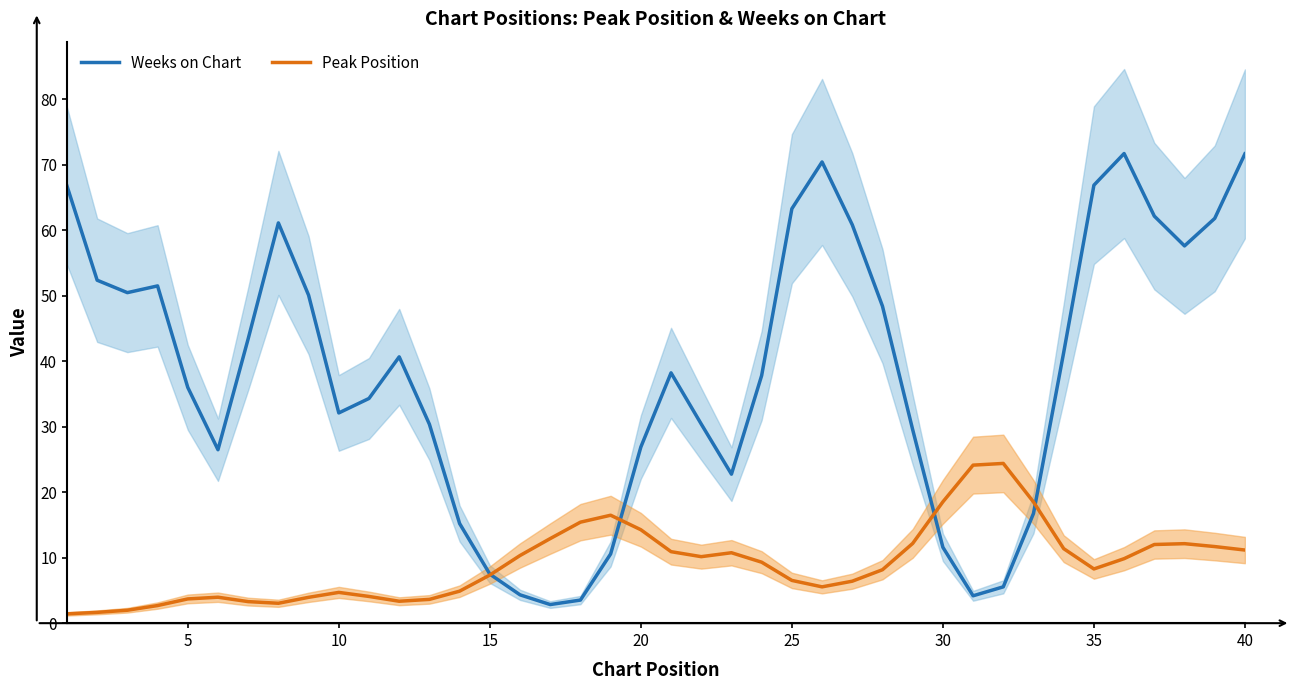

Does the chart display data point markers on the line(s)?

No